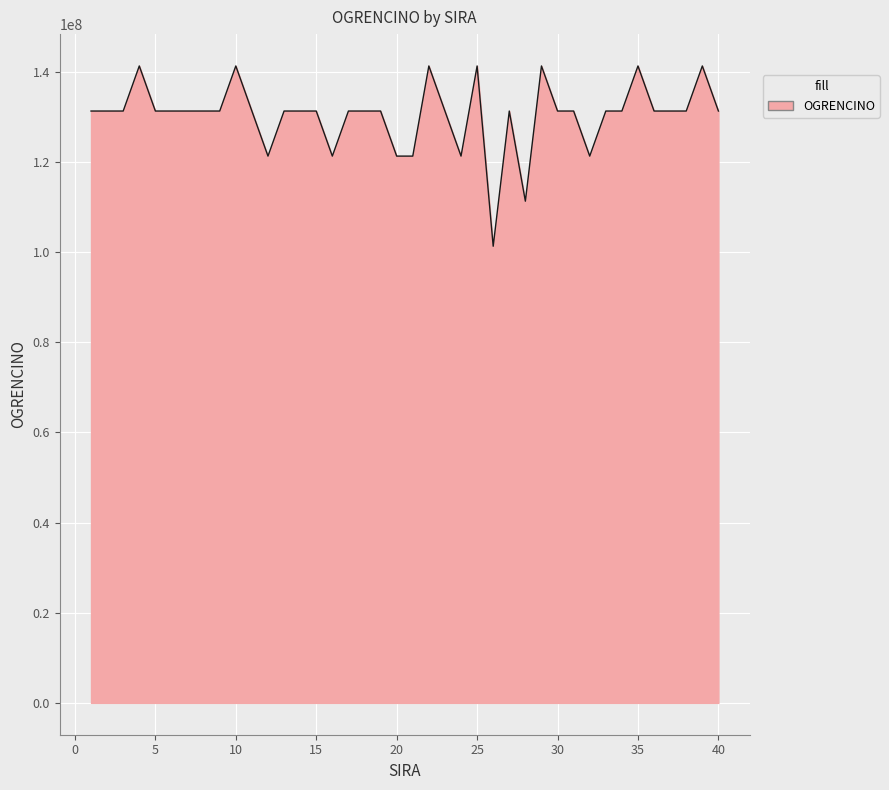

What is the greatest value displayed?

141301072